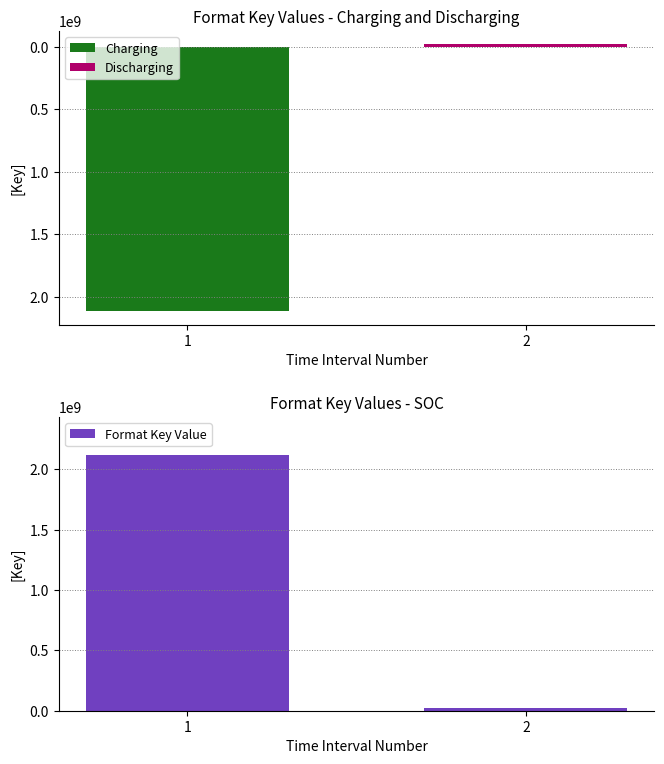

How many Charging values are between 0 and 2117627280?

2